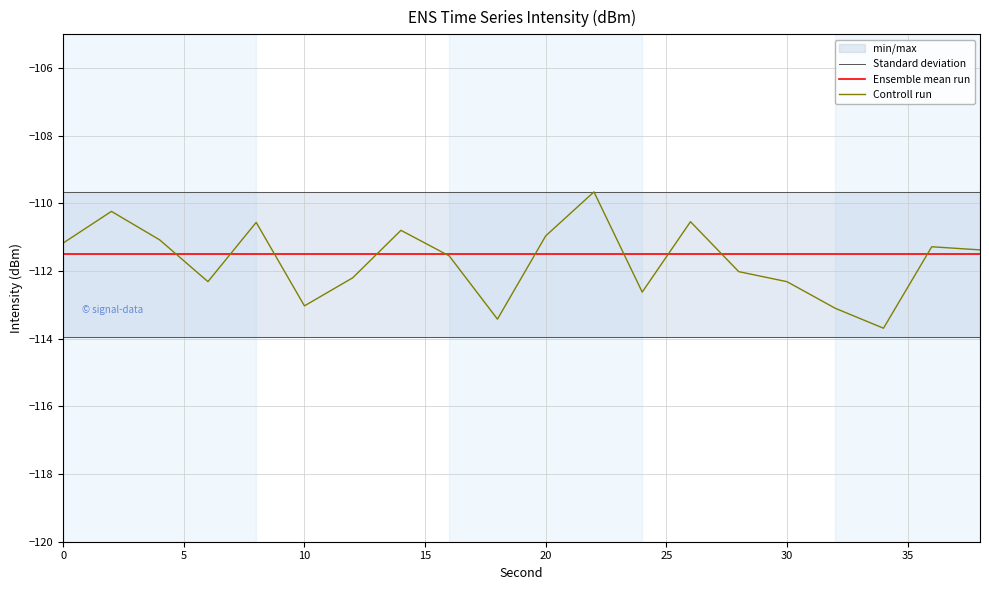

True or false: Controll run has a value of -59.5 at 5.

False